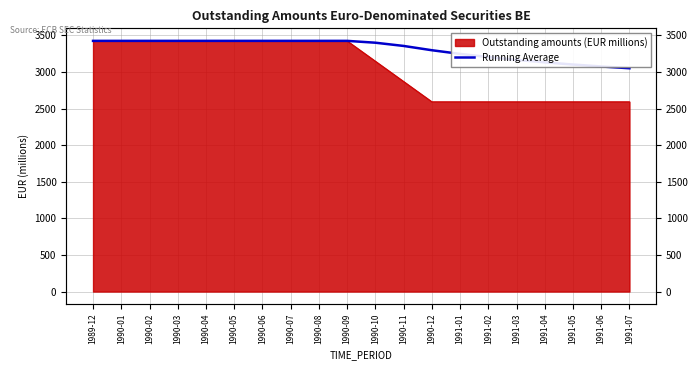

Which category has the highest value across all series?

1989-12